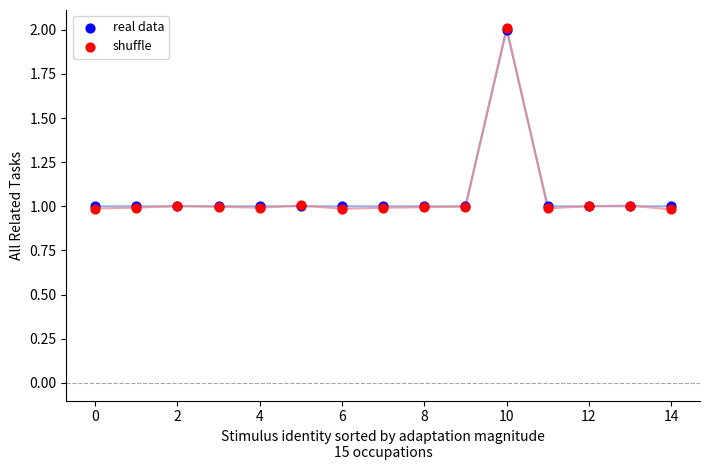

Which series has the widest spread of Y values?

shuffle